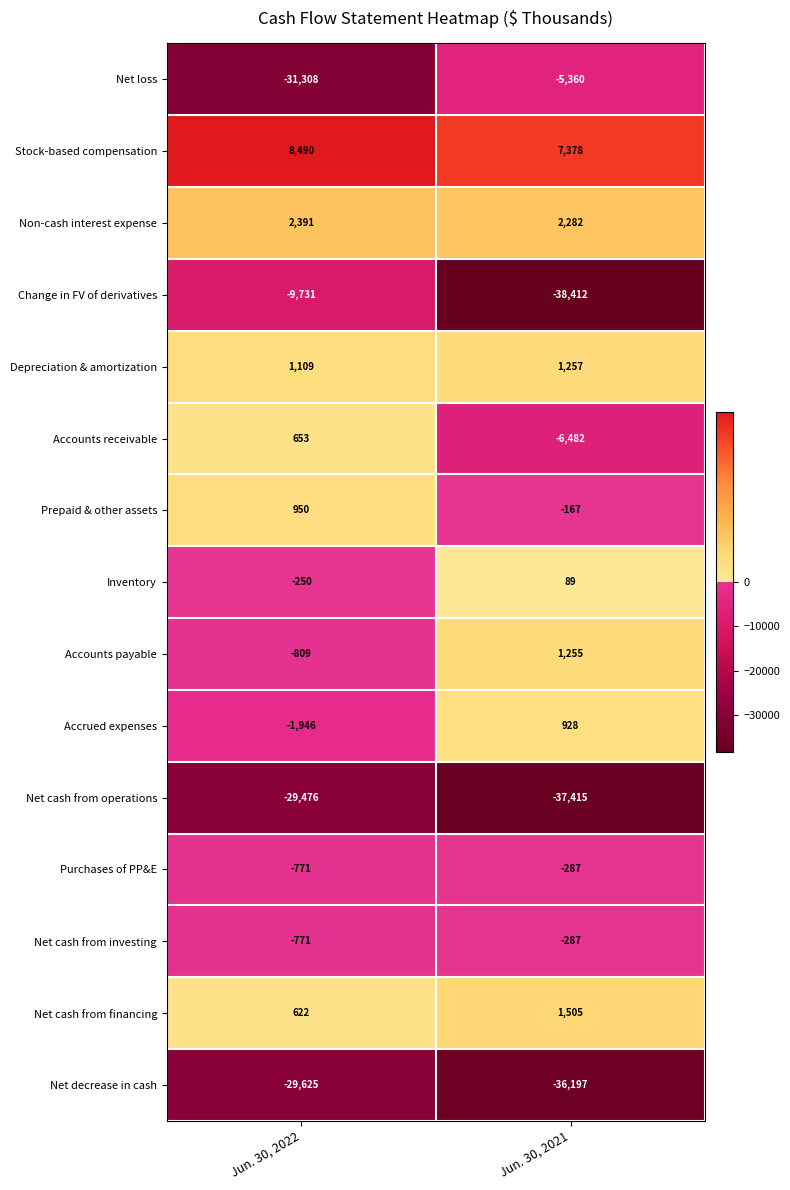

Which category has the lowest value across all series?

Jun. 30, 2021